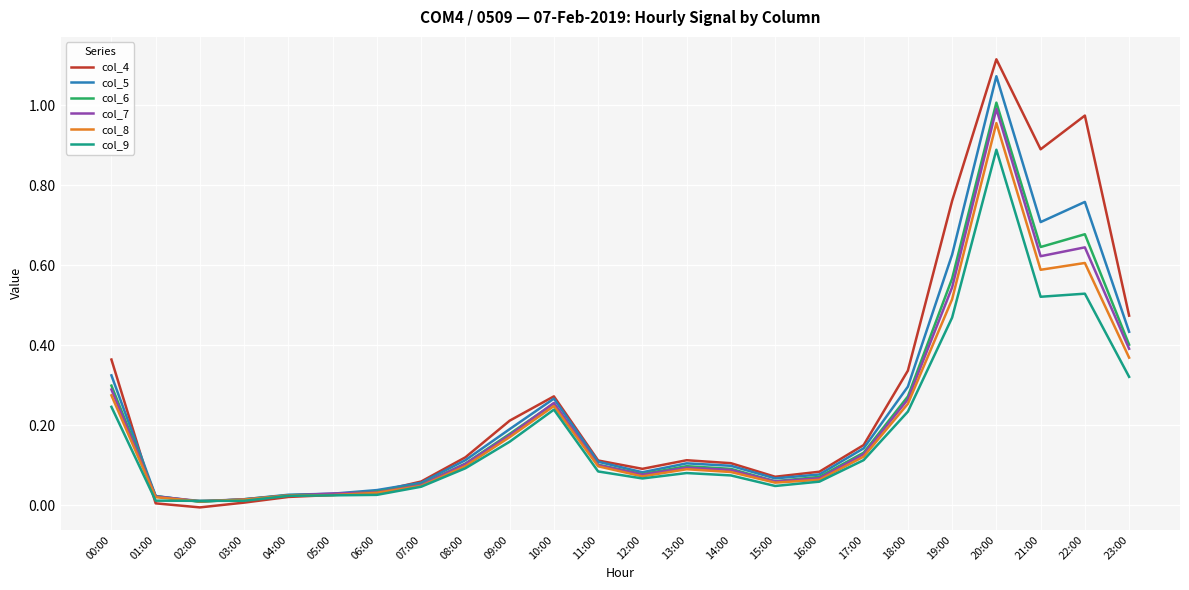

True or false: col_7 has a value of 0.0 at 06:00.

True